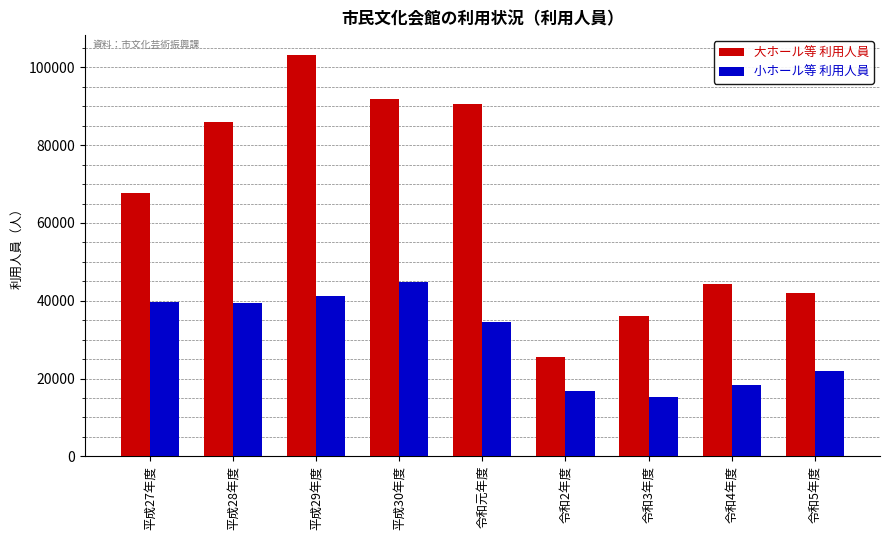

Rank the series by their maximum value, from lowest to highest.

小ホール等 利用人員, 大ホール等 利用人員